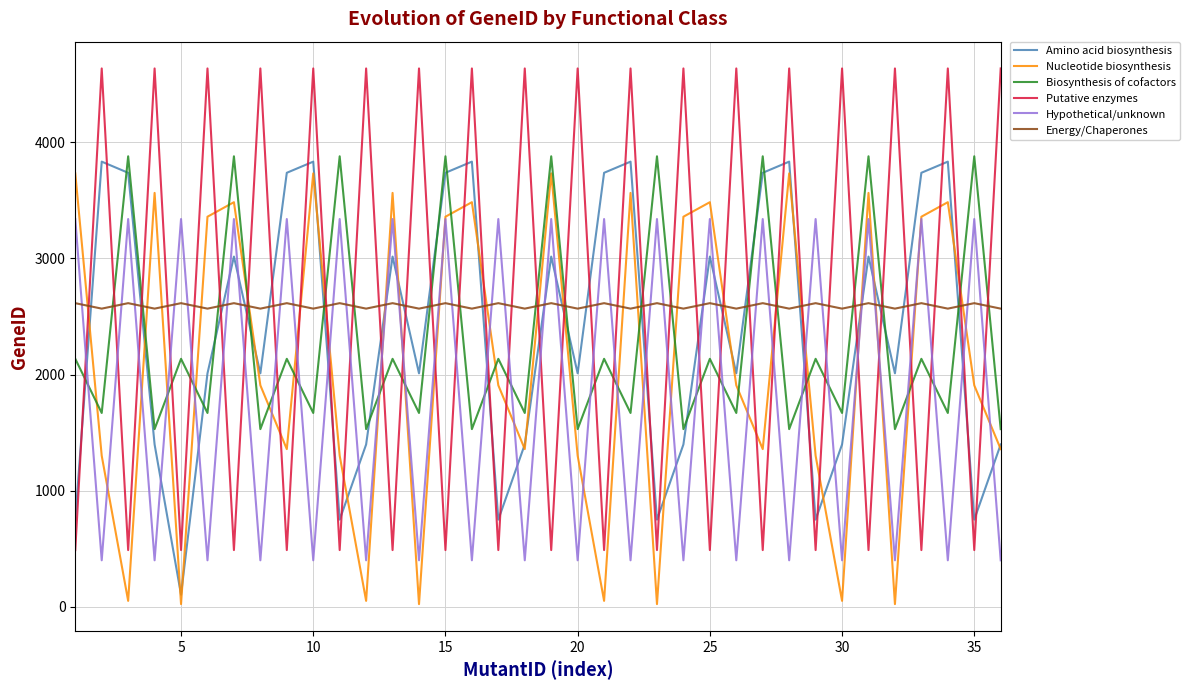

Is this an area chart (filled region under the line)?

No